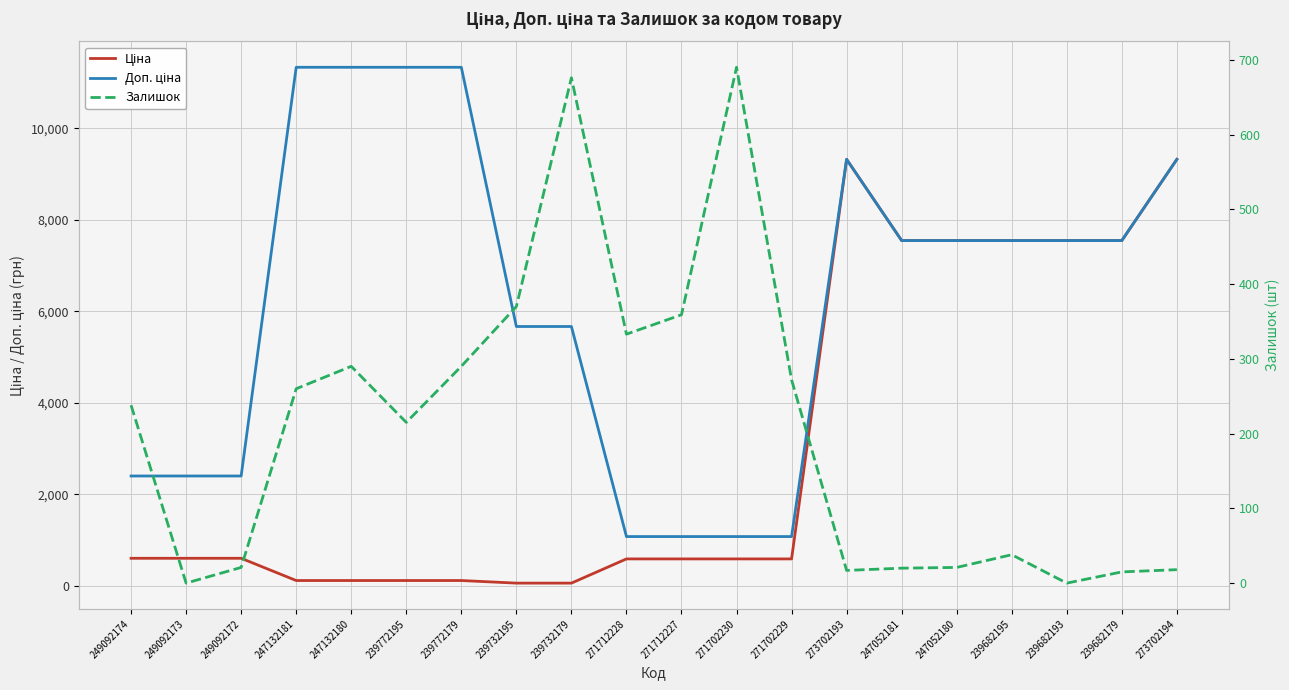

How many values in the Доп. ціна series are below 7545?

9